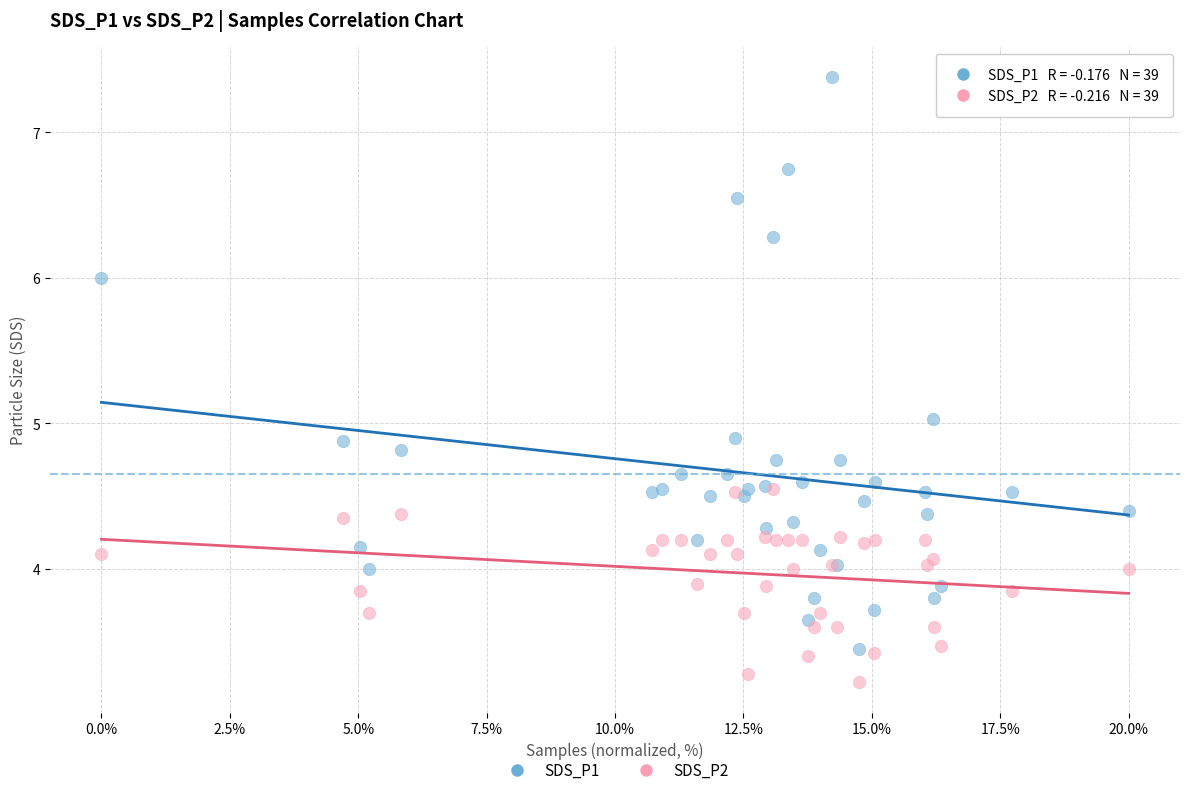

What are all the series names shown in the legend?

SDS_P1, SDS_P2